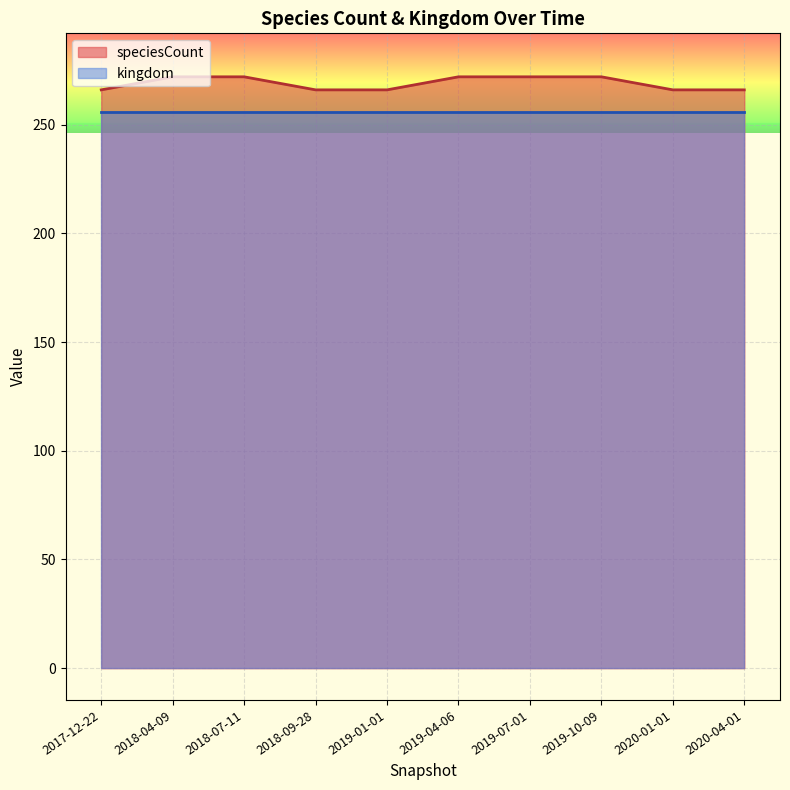

What is the sum of the values at 2020-04-01 and 2019-10-09?

538